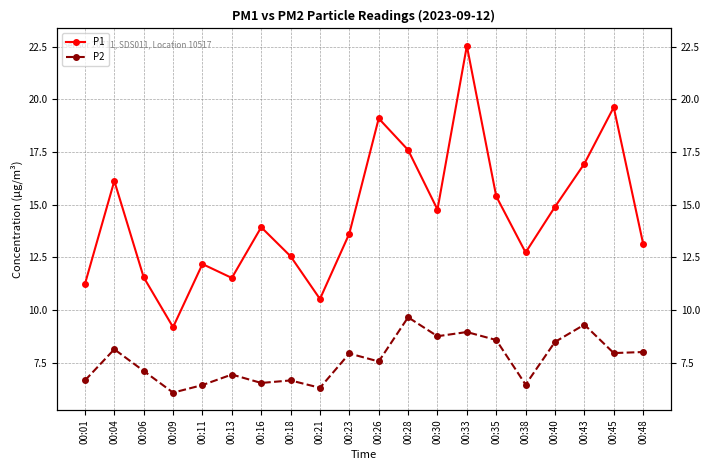

Is this an area chart (filled region under the line)?

No